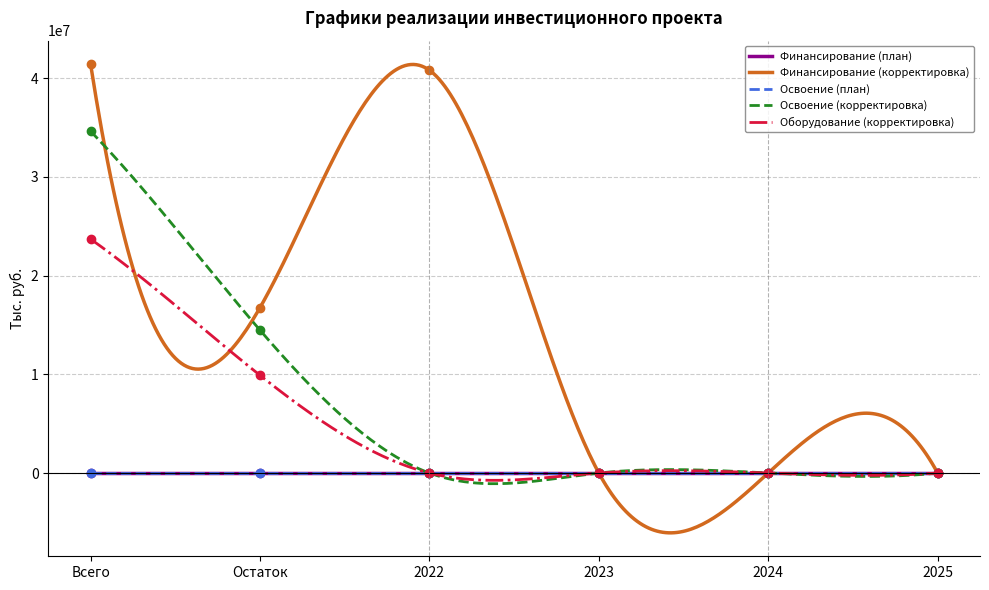

What is the sum of the Финансирование (корректировка) values at Остаток and 2024?

16759290